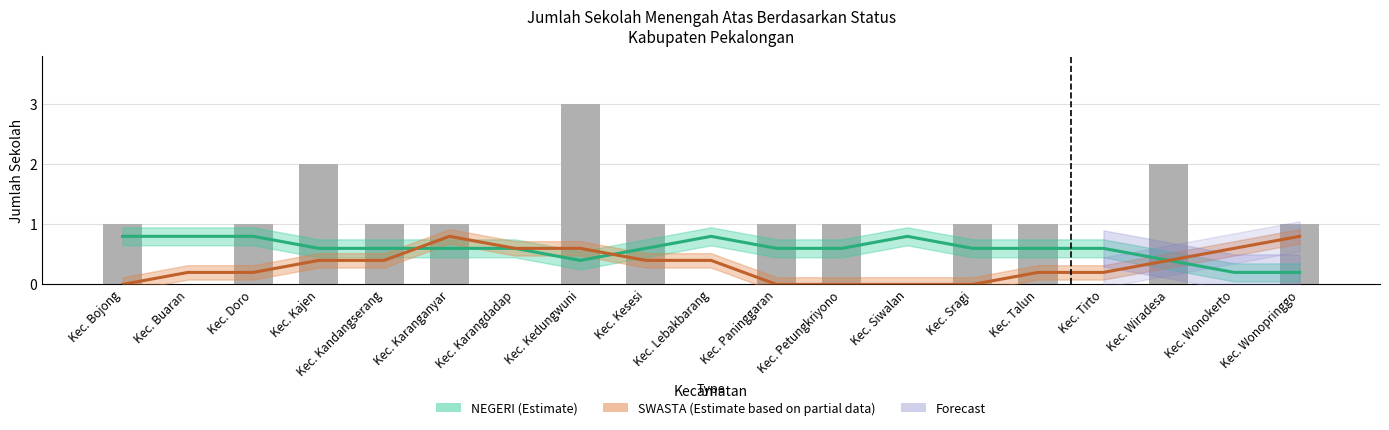

Rank the series at Kec. Karangdadap from highest to lowest value.

NEGERI (Estimate), SWASTA (Estimate based on partial data)